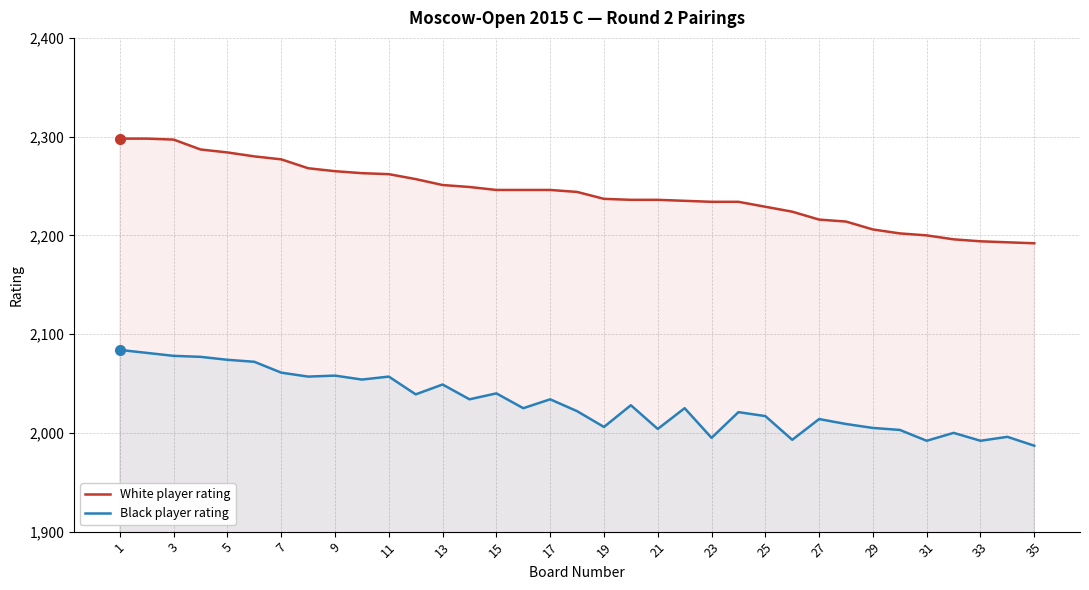

How many values in the Black player rating series exceed 2025?

17